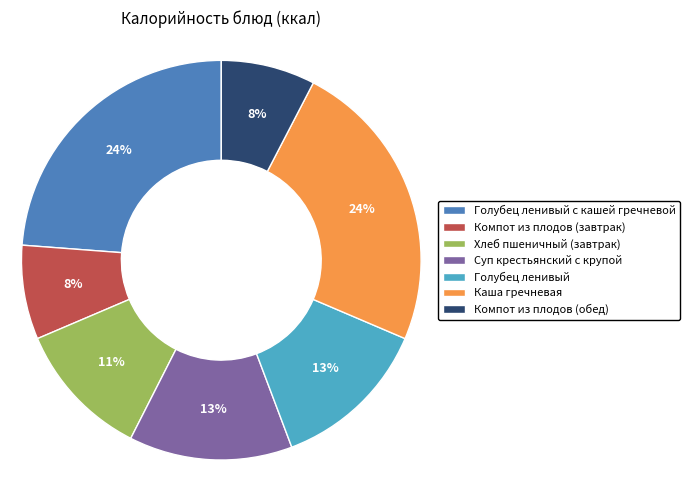

Is it true that Голубец ленивый с кашей гречневой is 24% of the pie?

True